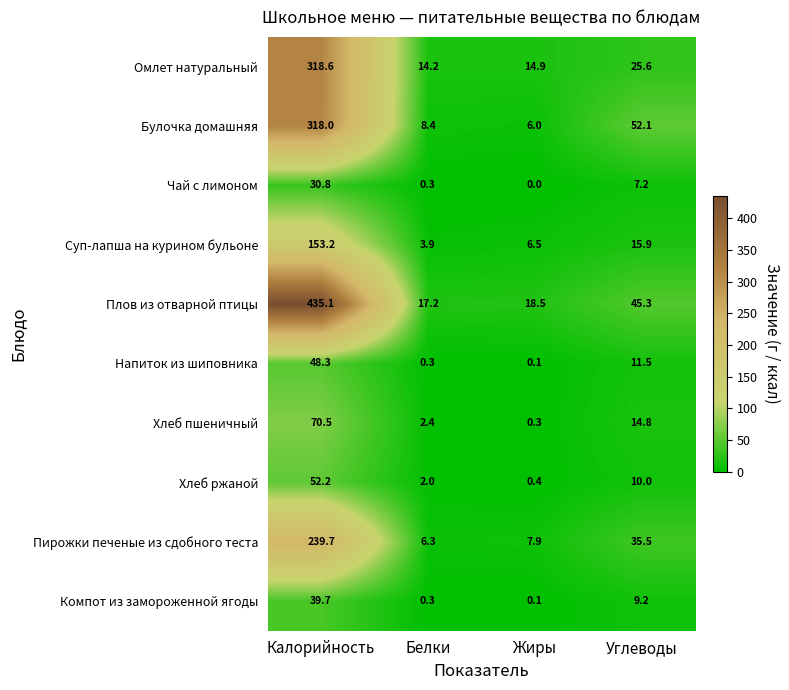

What is the greatest value displayed?

435.1